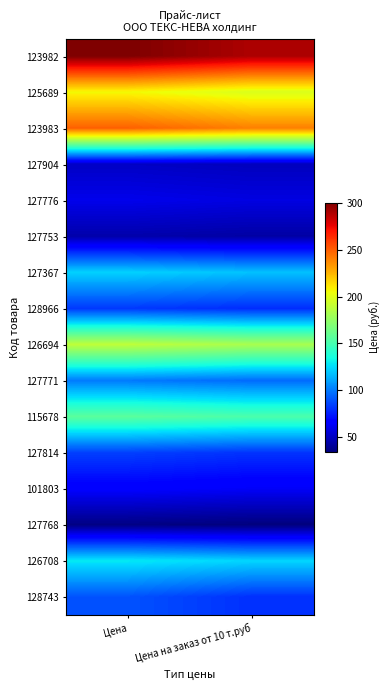

How many data points does each series have?

2